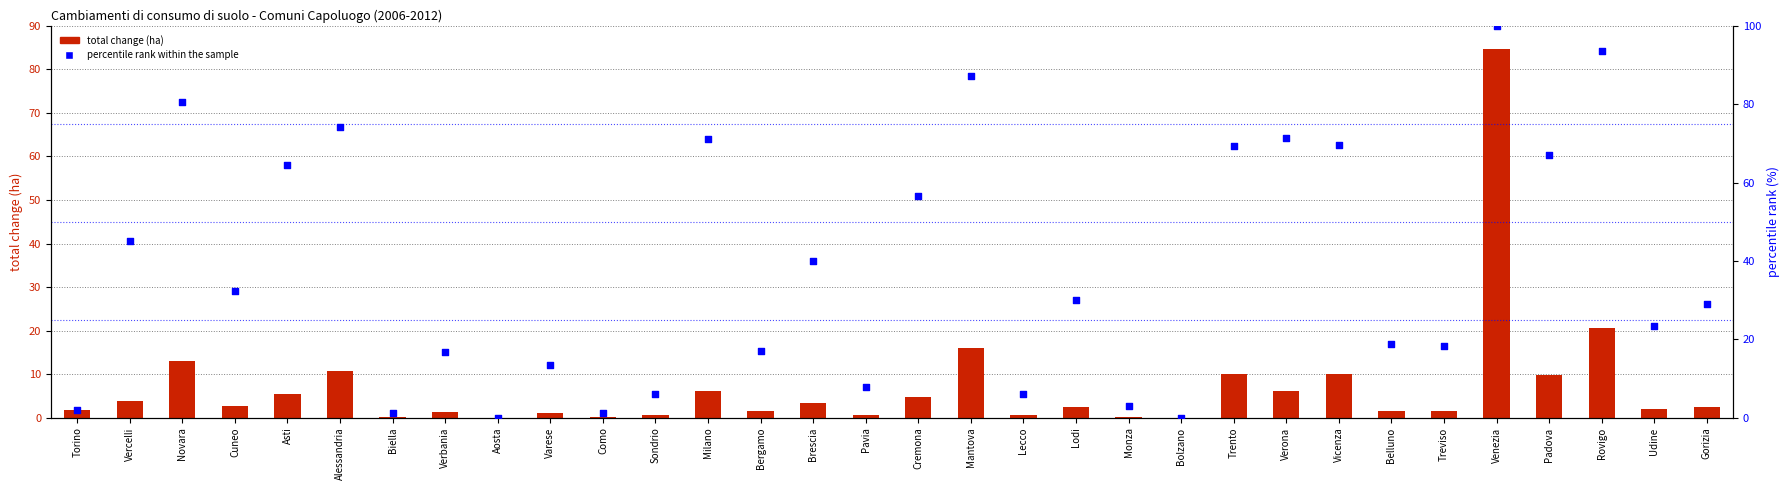

Which series reaches the minimum Y coordinate?

total change (ha)